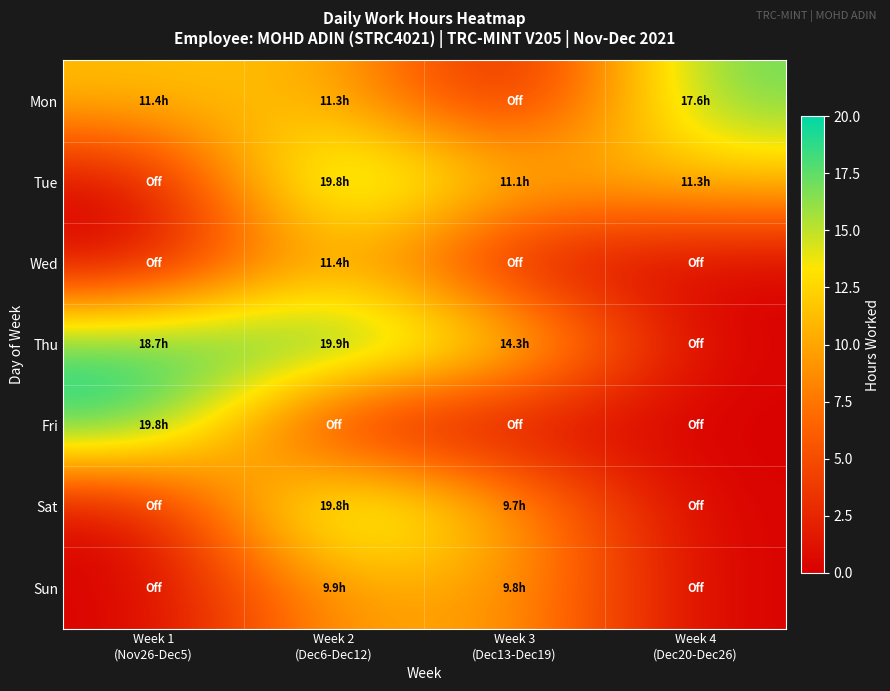

Count the number of data series in this chart.

7